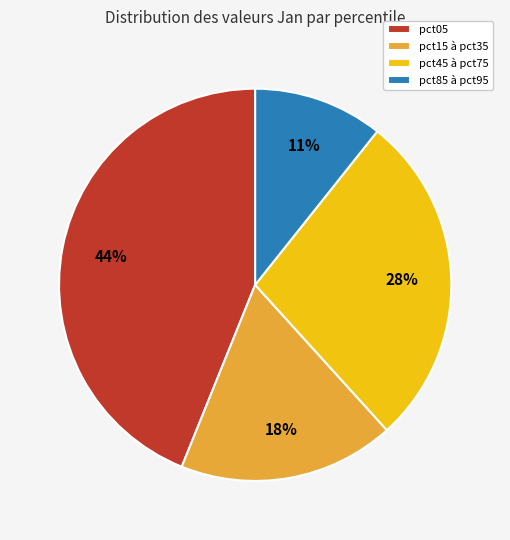

Is it true that pct85 à pct95 is 1% of the pie?

False